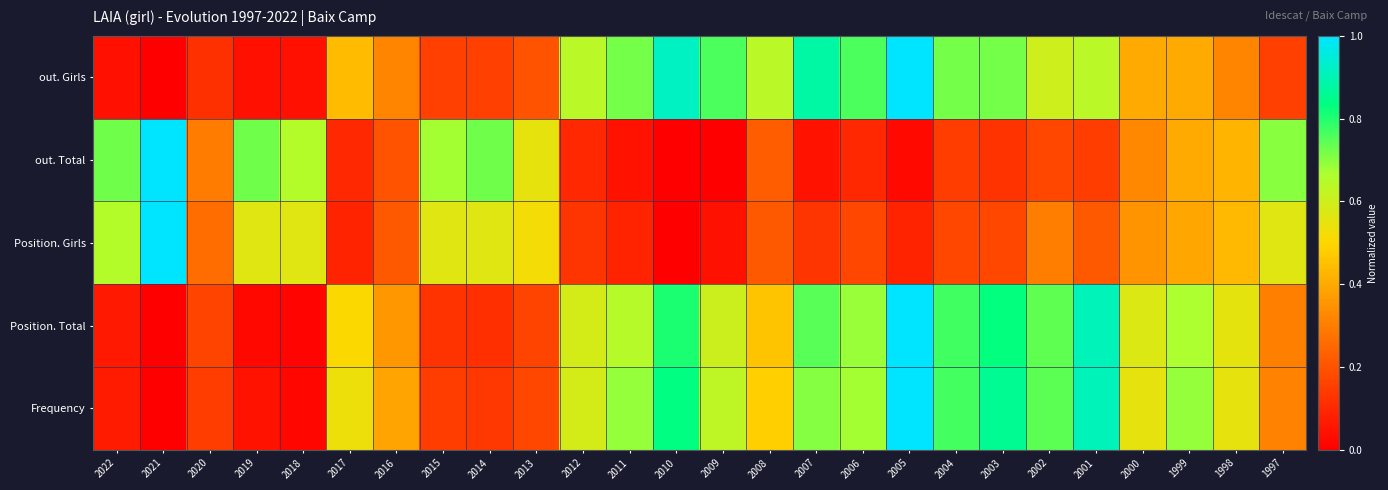

What is the total value across all series at 2018?

1.3